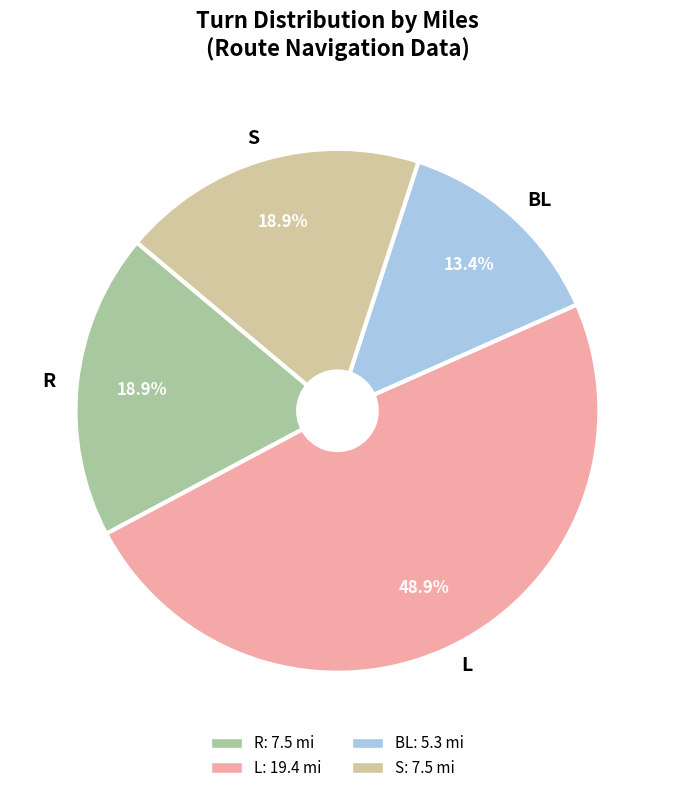

How many slices are in this pie chart?

4